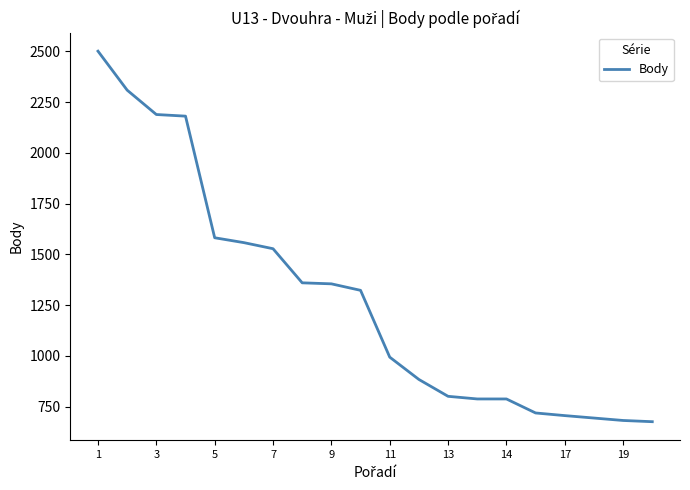

What is the minimum value shown in the chart?

676